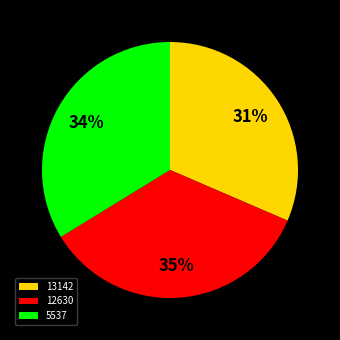

Is 5537 the majority of the pie?

No